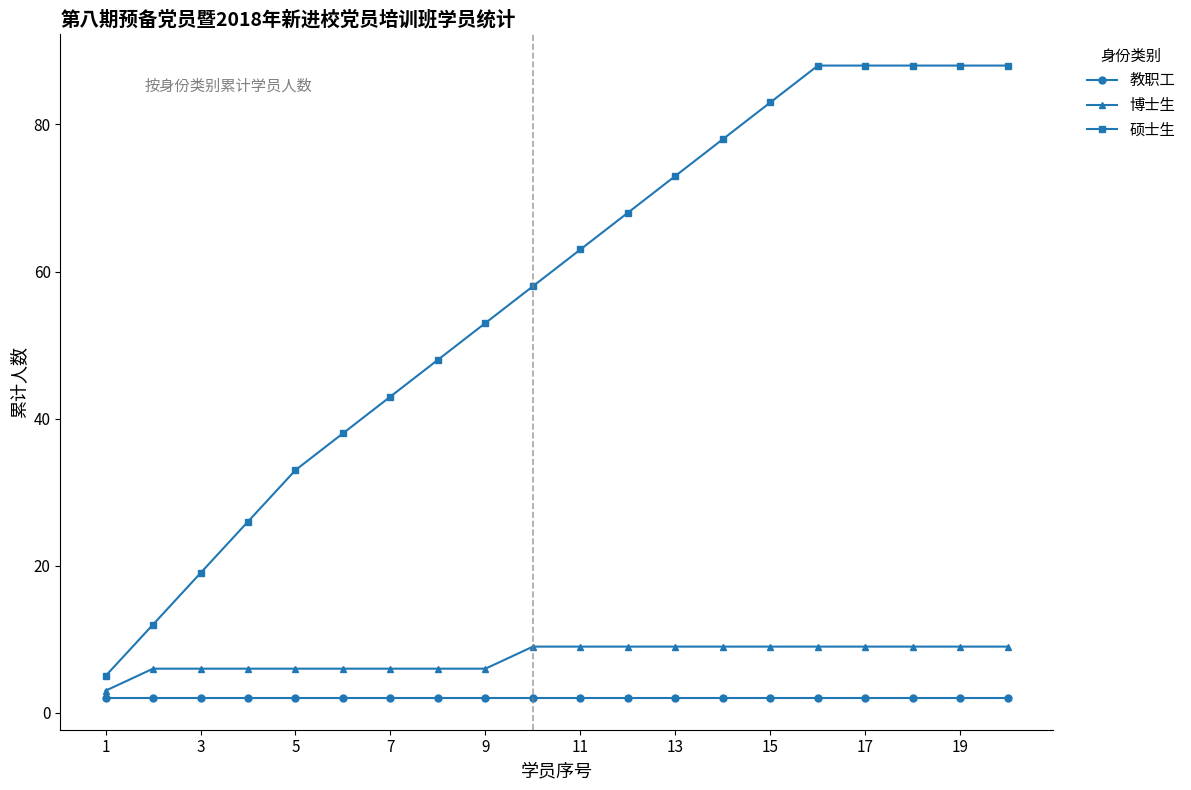

Which series has the largest total across all categories?

硕士生